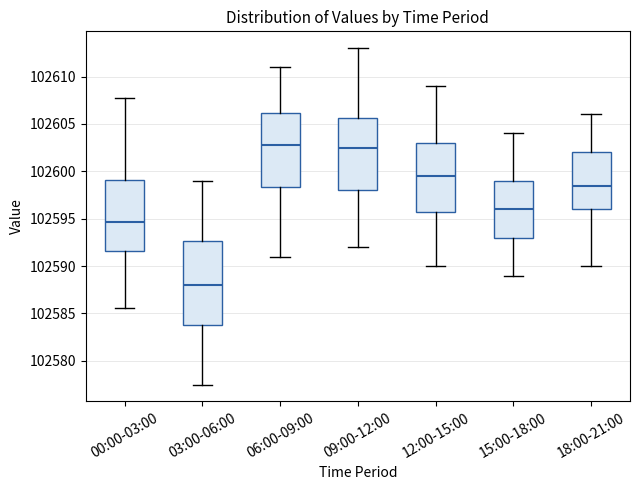

Where is the lower edge of the box for 06:00-09:00 on the y-axis? The values are not printed on the chart, so give them approximately, as read against the axis.

102598.5